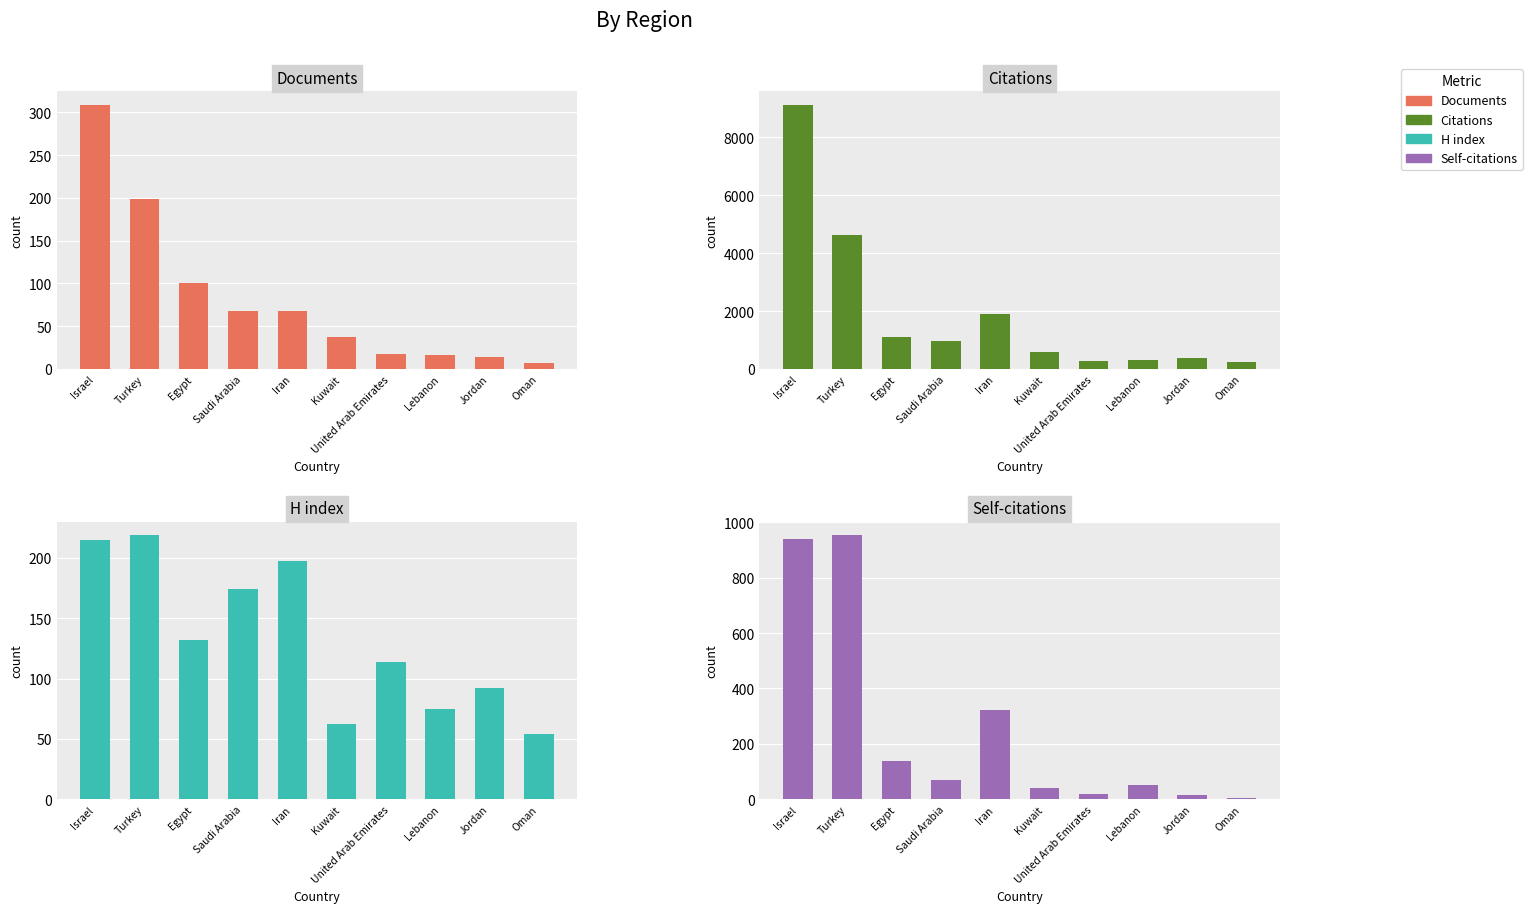

Reading left to right, list all the values displayed in this chart.

Documents: 309	199	100	68	68	37	17	16	14	7
Citations: 9130	4623	1113	967	1908	573	279	325	388	252
H index: 215	219	132	174	197	62	114	75	92	54
Self-citations: 940	954	138	70	322	40	20	50	16	5